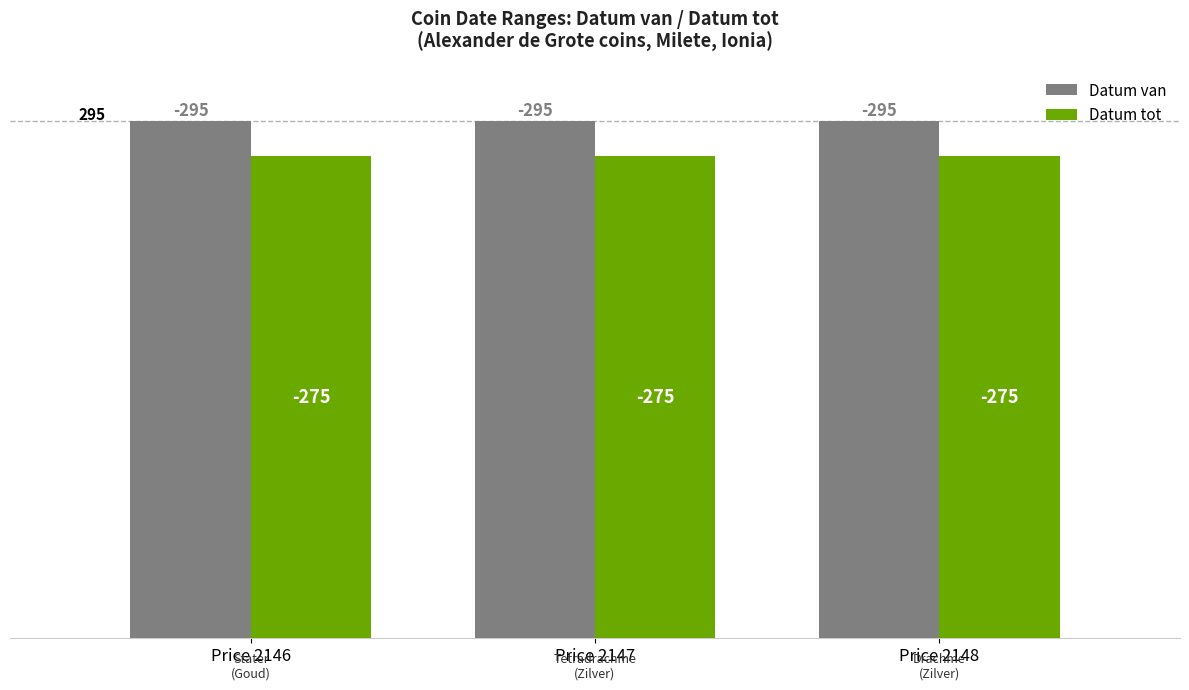

How many bars are there in each group?

2